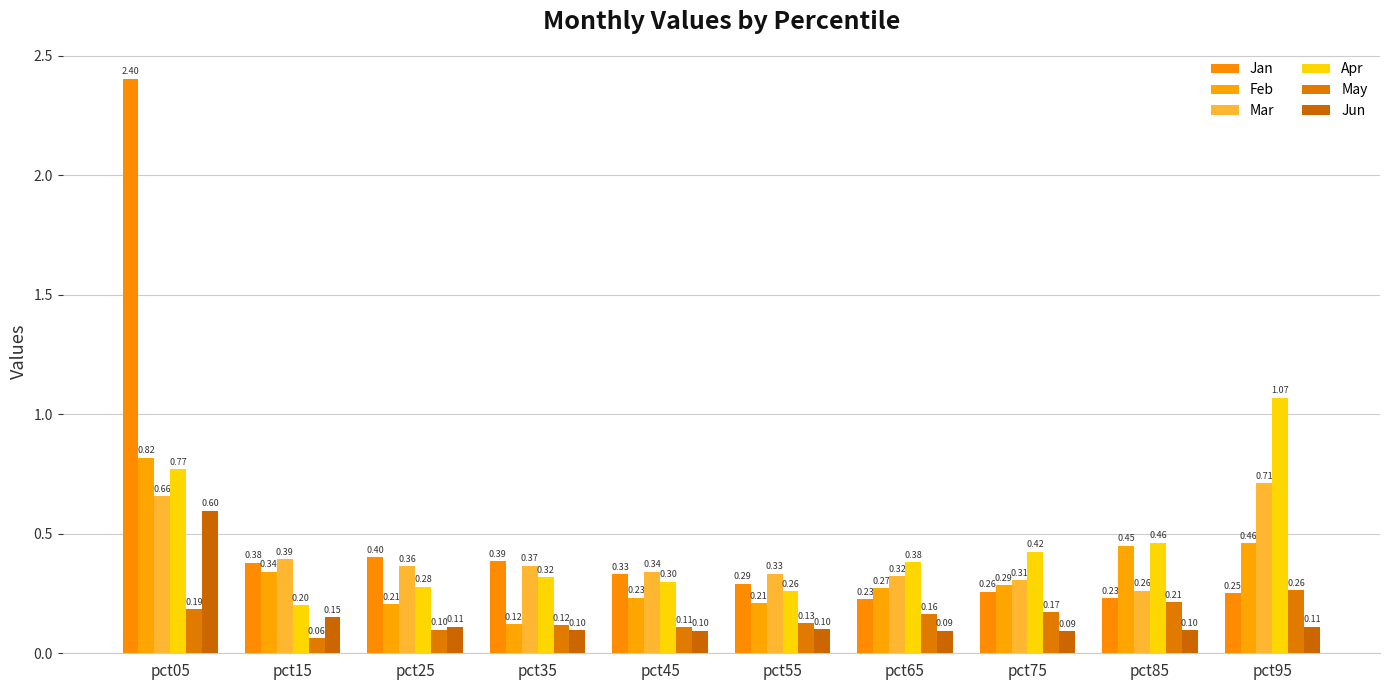

Which label corresponds to the largest value in the chart?

pct05